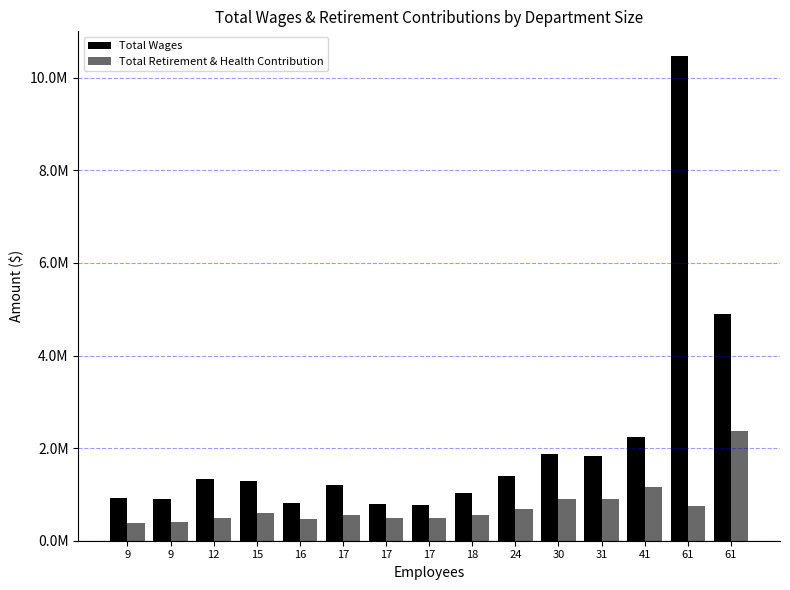

The value of Total Wages at 61 is 2270379.1. True or false?

False